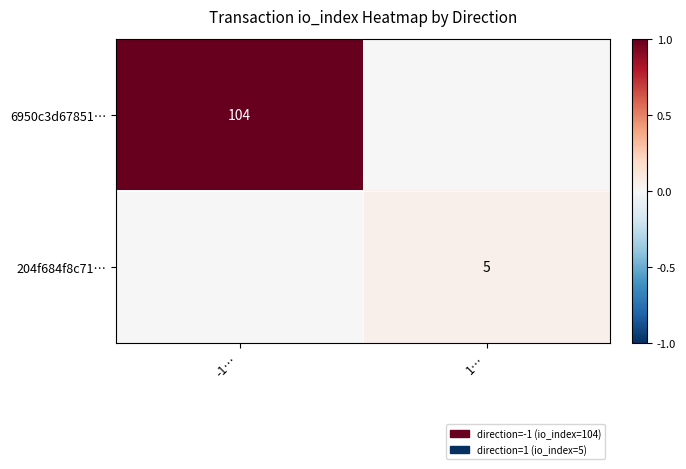

True or false: 204f684f8c71… has a value of 2 at 1….

False